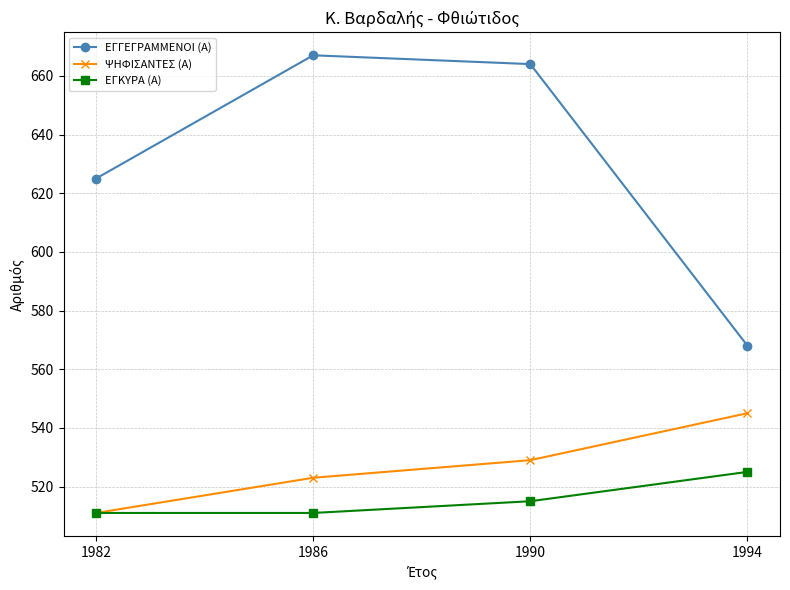

Which category has the highest value in the ΕΓΚΥΡΑ (Α) series?

1994